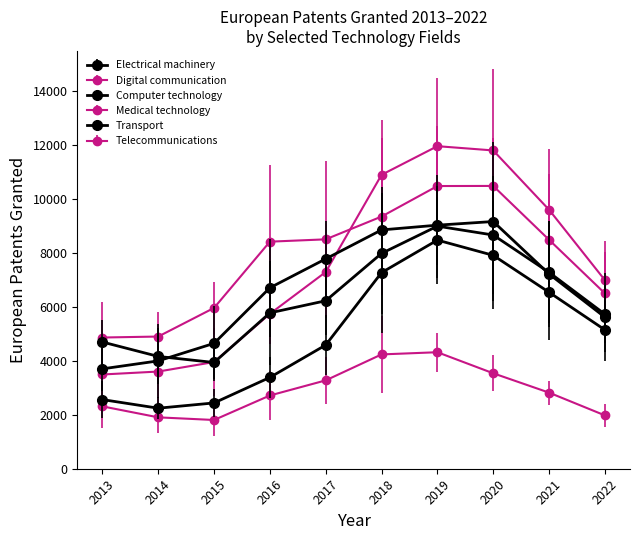

What is the approximate value of Computer technology at 2013?

2562